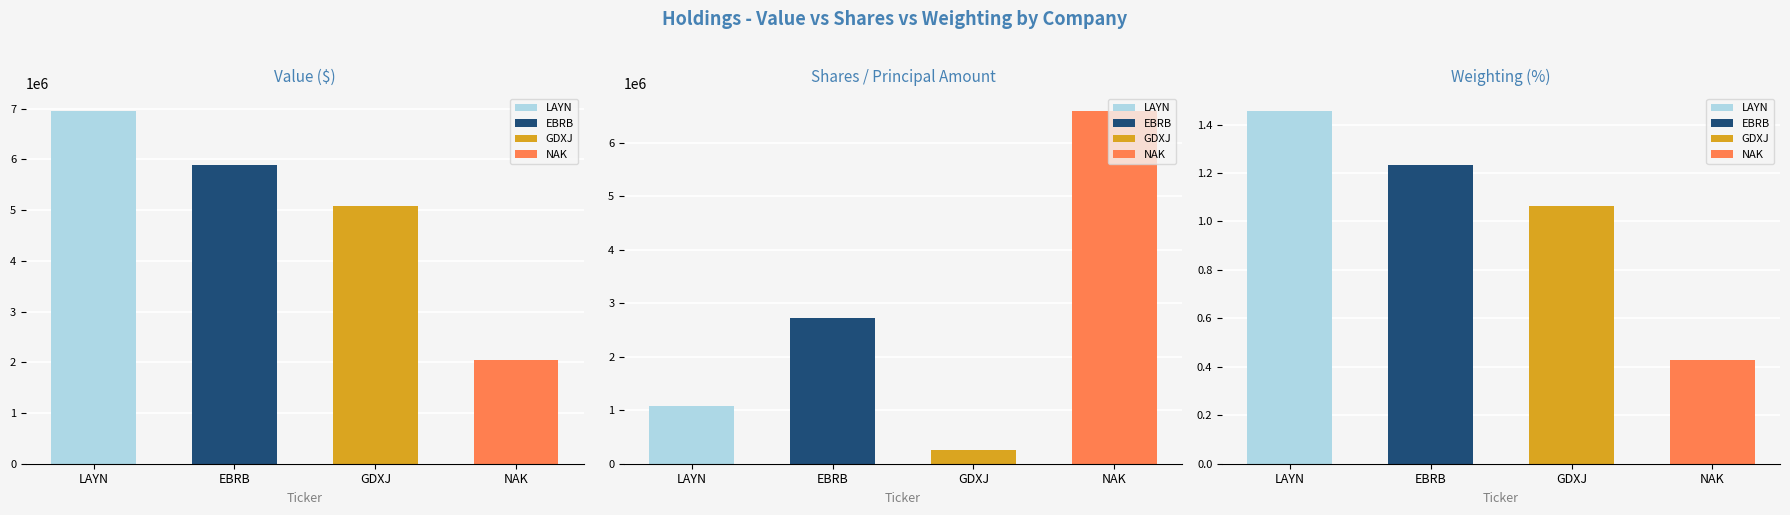

What is the spread (max minus min) of values at LAYNE CHRISTENSEN CO?

6956998.5